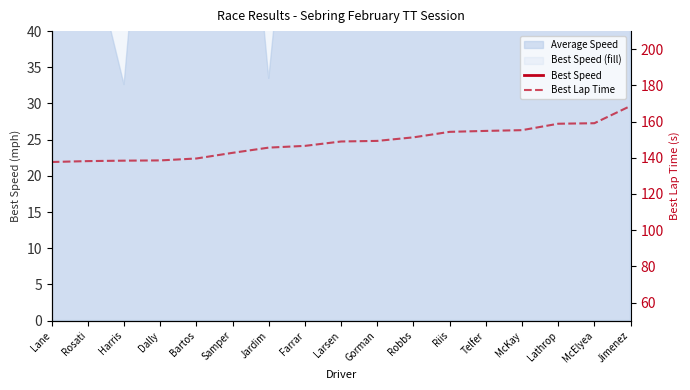

Rank the series by their maximum value, from lowest to highest.

Best Speed, Best Lap Time